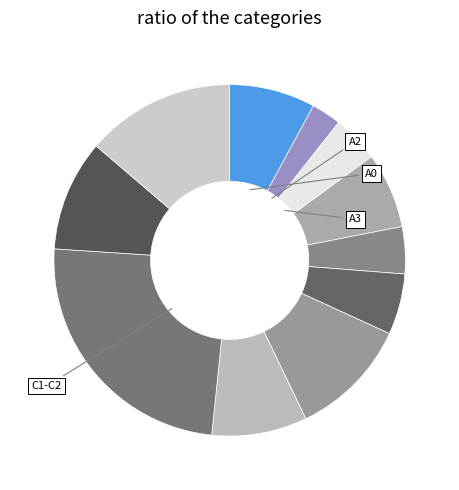

Does any single category account for the majority?

No